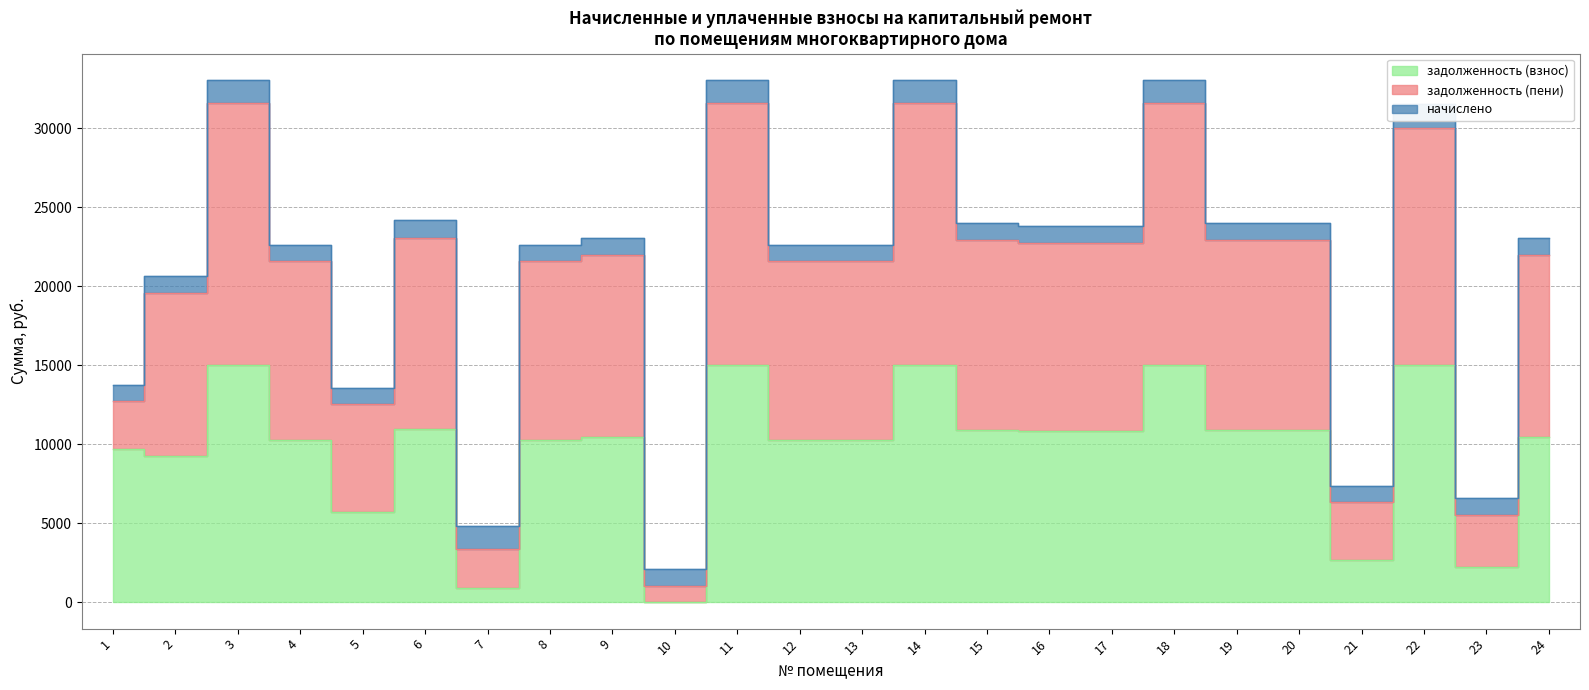

Where is the first local maximum for задолженность (взнос)?

3